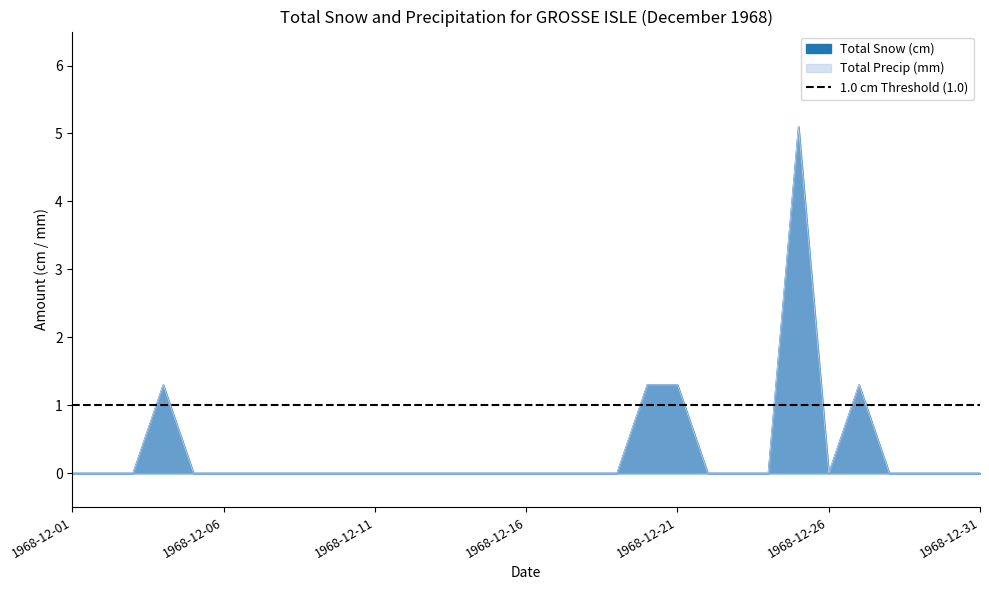

Which series has the widest spread of values?

Total Snow (cm)